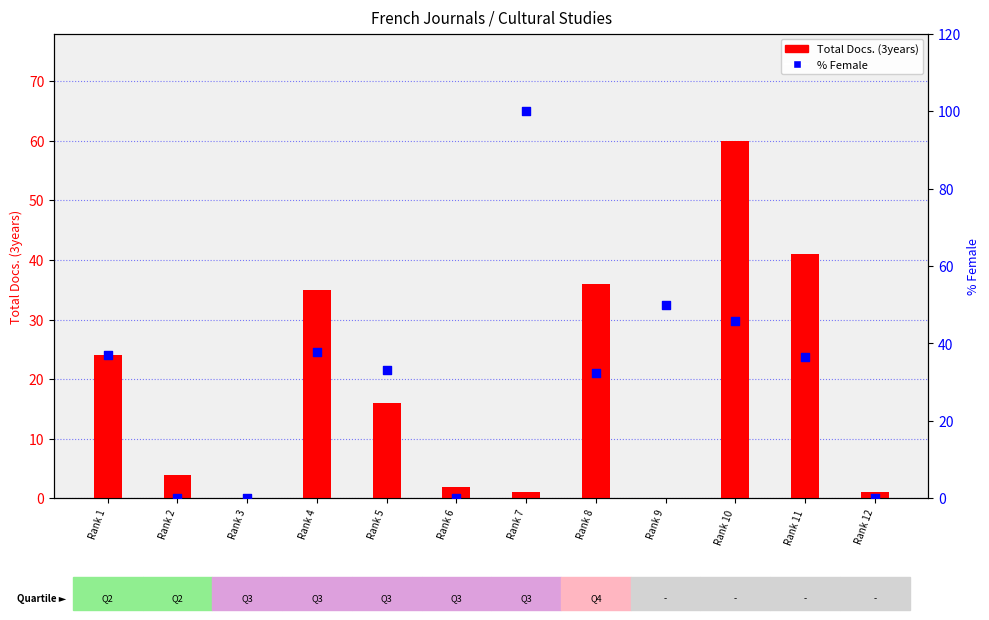

Which series contains the highest Y value?

% Female